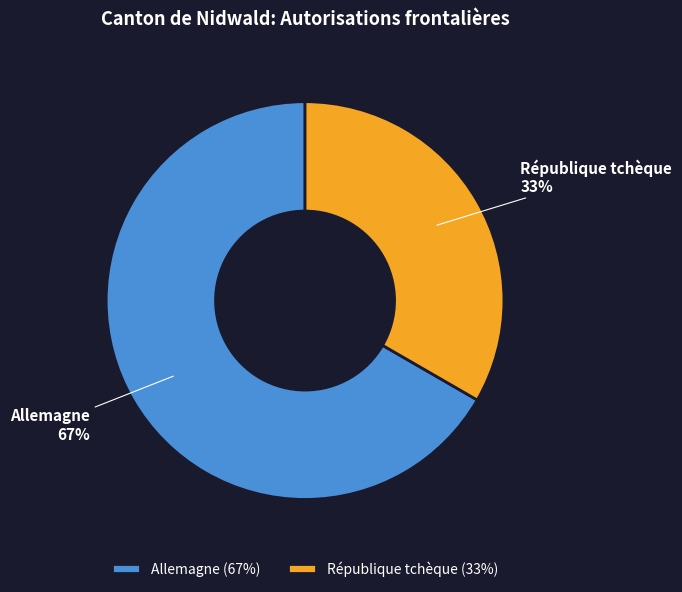

Rank the categories by value from lowest to highest.

République tchèque, Allemagne